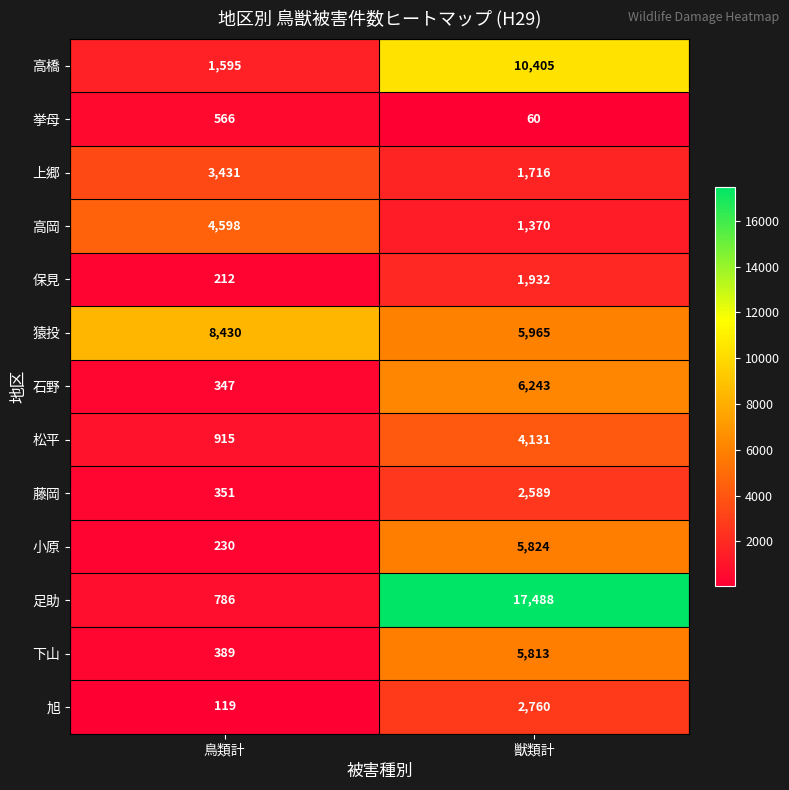

How many data points in 小原 are less than 5824?

1